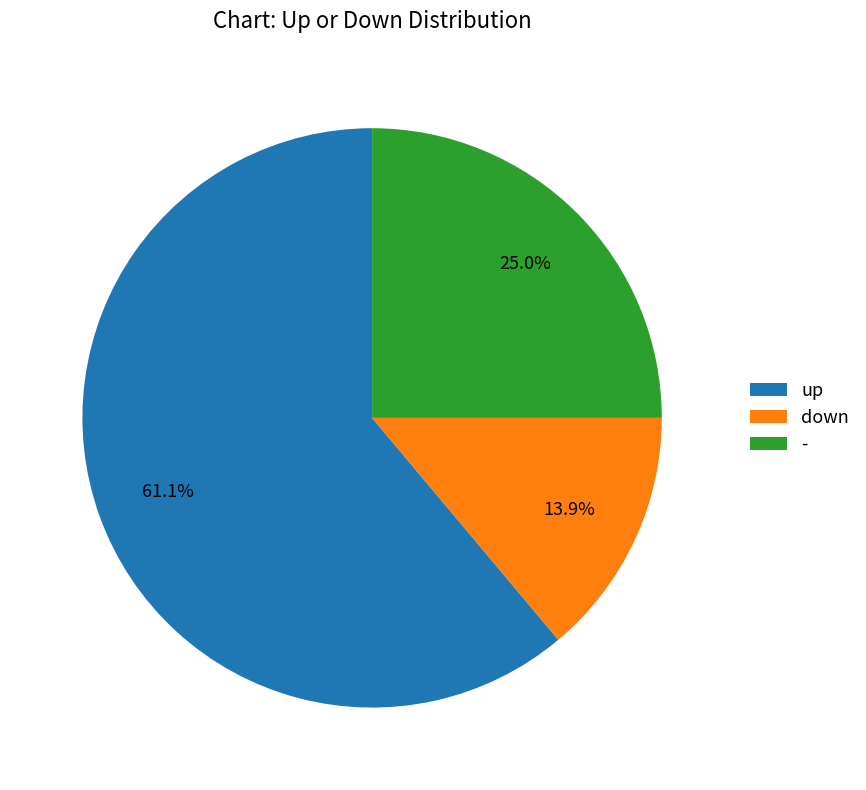

Approximately how many times larger is the value at - compared to up?

0.4